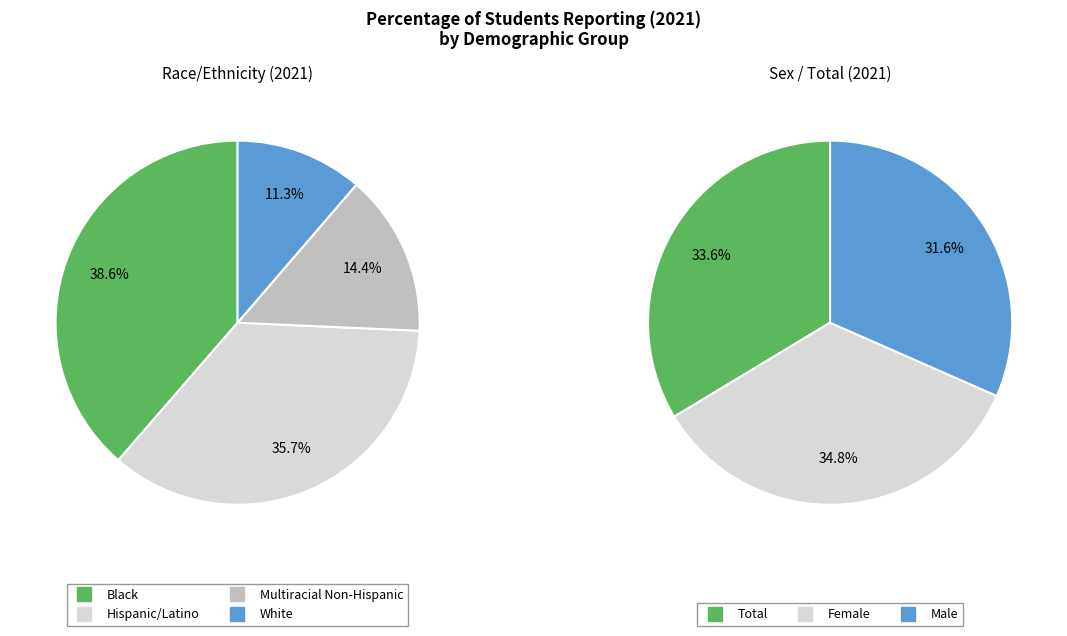

Is White the majority of the pie?

No